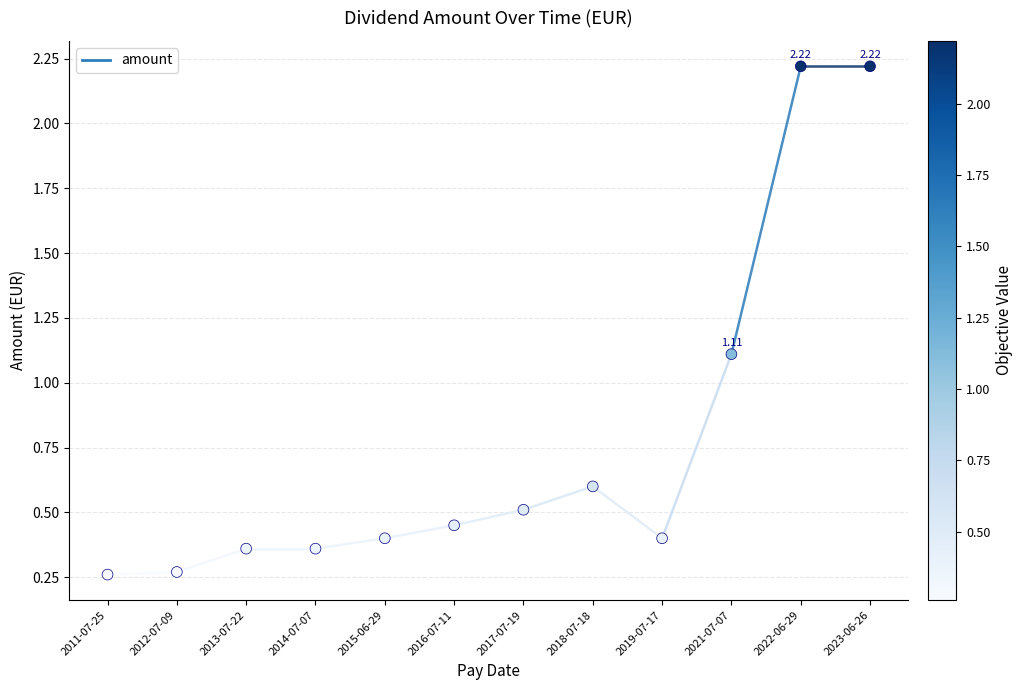

What is the range of Y values (max minus min)?

2.0